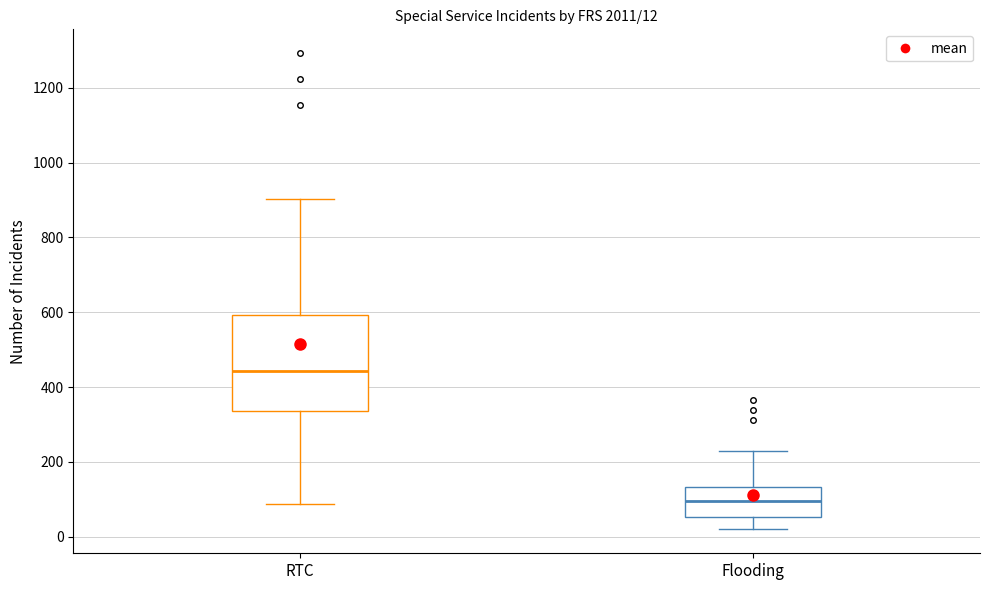

Which box has the highest median line?

RTC